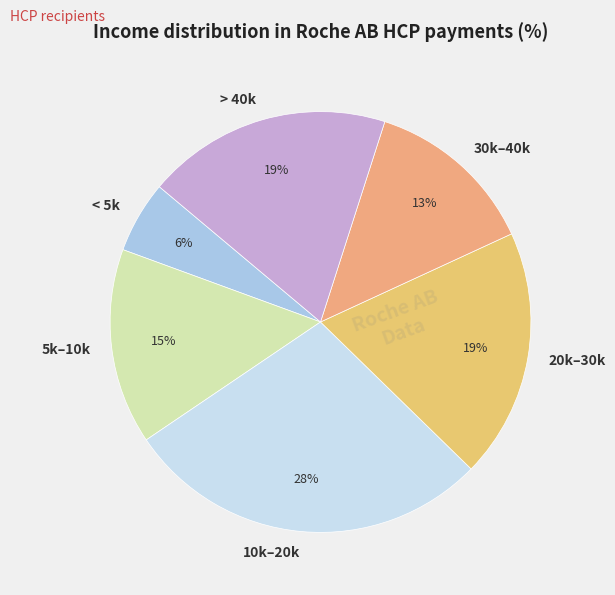

To the nearest percent, what is the average slice percentage?

17%